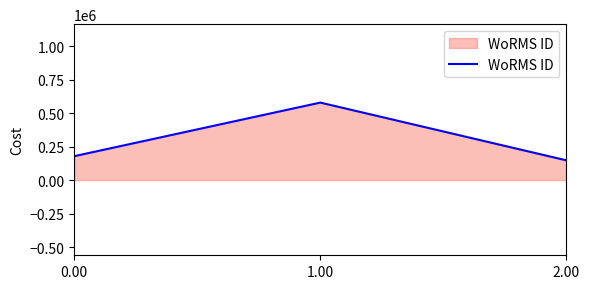

List the labels in order of value, smallest first.

2.00, 0.00, 1.00